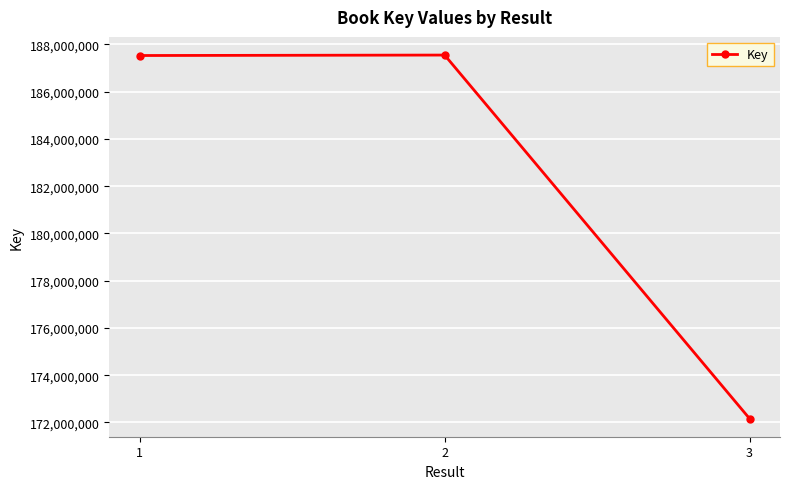

What is the sum of the values at 3 and 2?

359713513